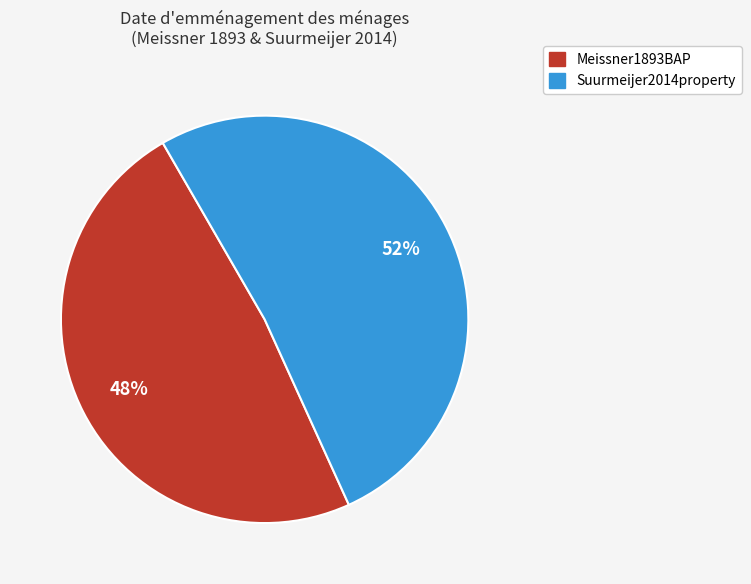

Rank the categories by value from lowest to highest.

Meissner1893BAP, Suurmeijer2014property